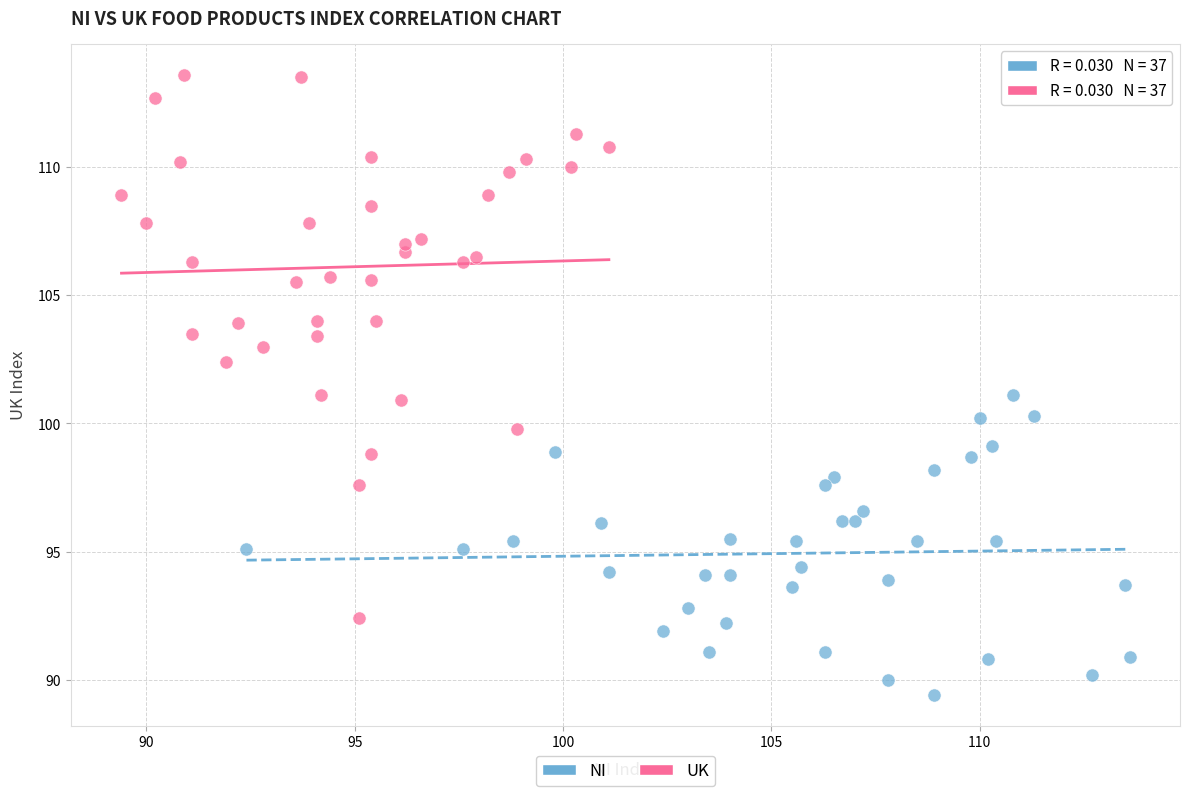

What are all the series names shown in the legend?

NI, UK